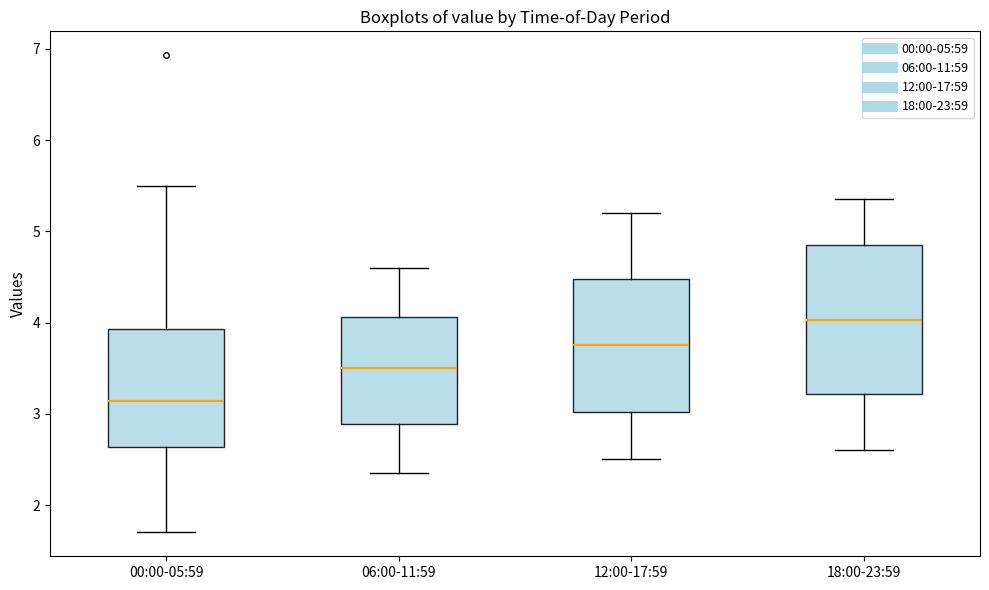

Which box has the lowest median line?

00:00-05:59